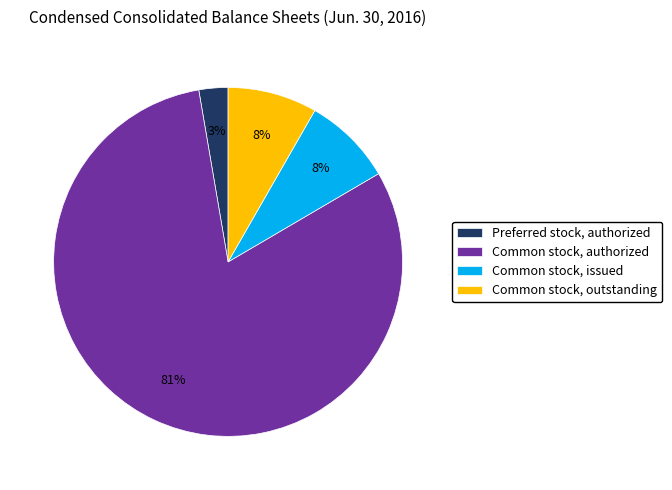

Count the number of slices in the pie.

4